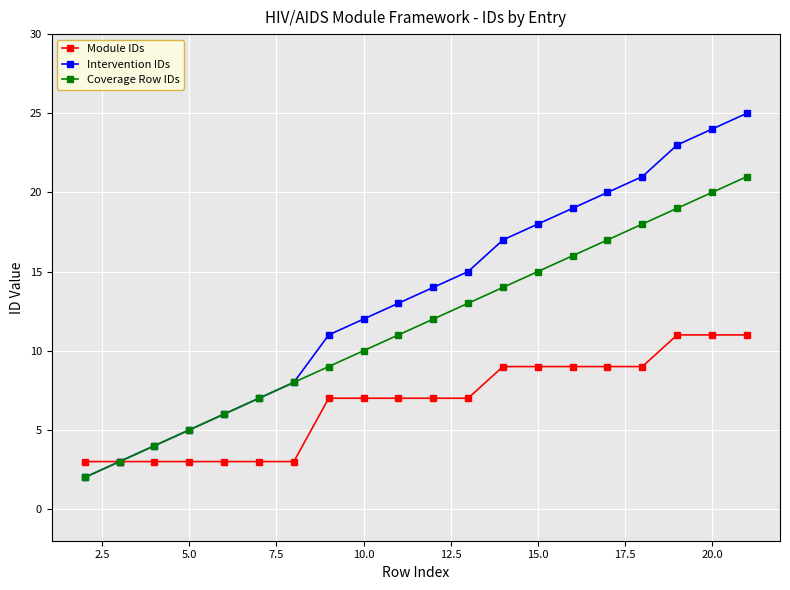

What is the maximum value for Module IDs?

11